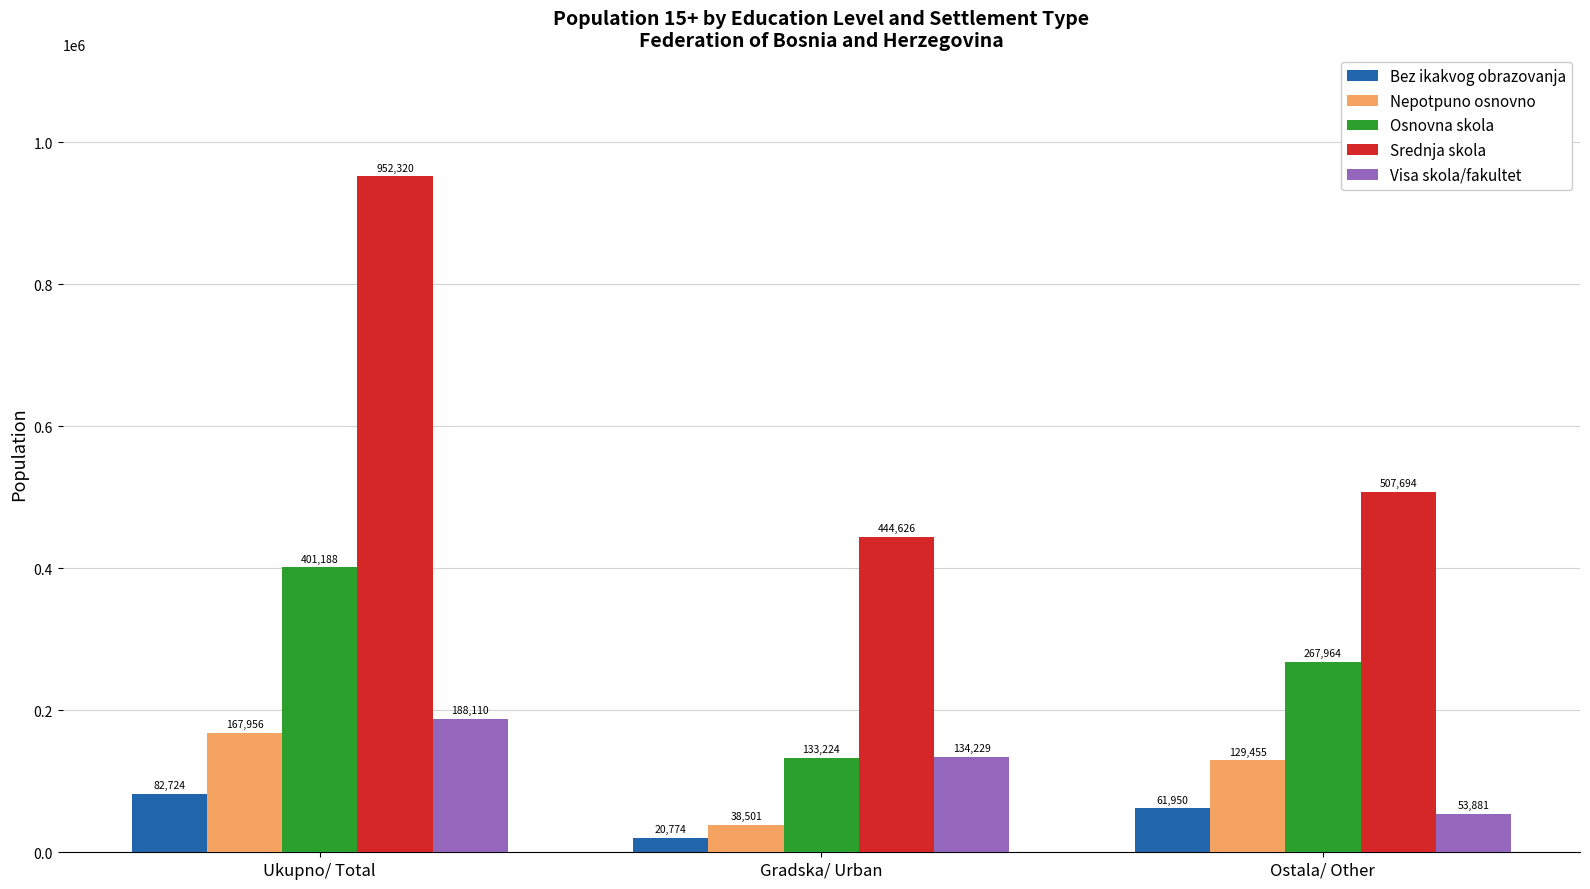

What is the approximate value of Srednja skola at Ostala/ Other, to the nearest 100?

507700